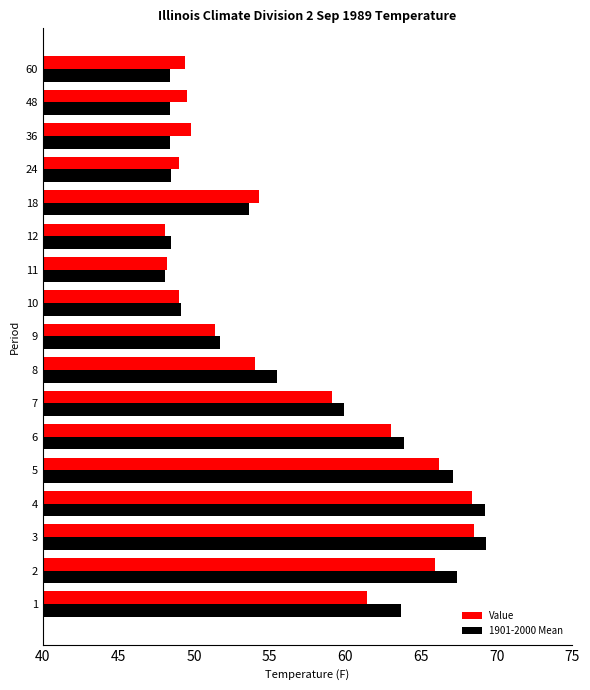

Is the value of 1901-2000 Mean at 1 greater than the value of Value at 5?

No